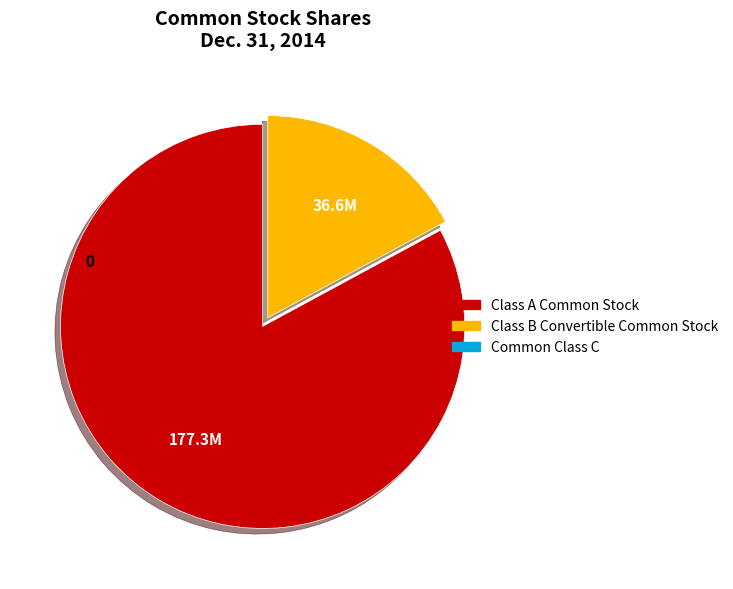

How many segments does this pie chart have?

2